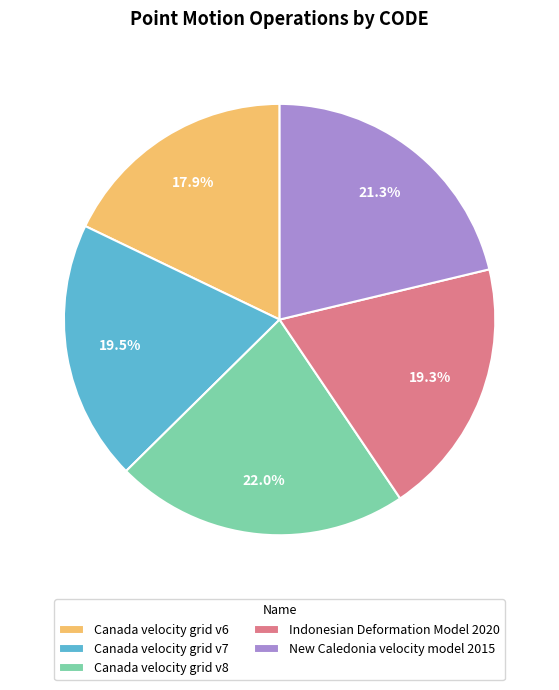

Which category has the smallest portion of the pie?

Canada velocity grid v6